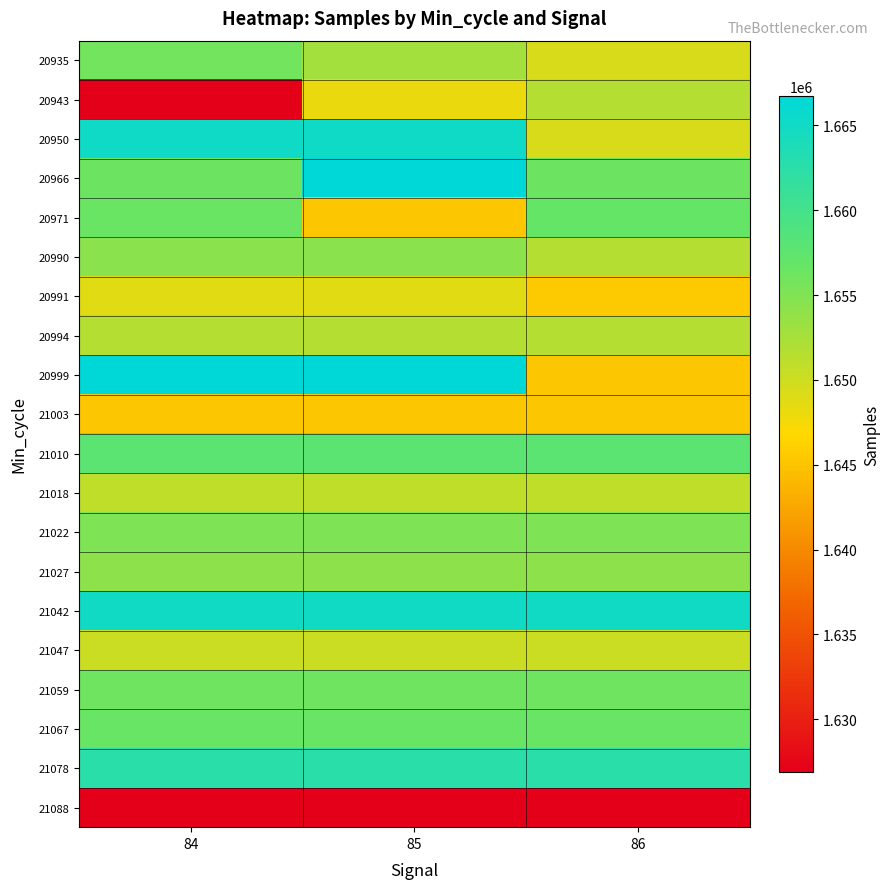

Rank the series by their maximum value, from highest to lowest.

20966, 20999, 20950, 21042, 21078, 21010, 20971, 21067, 21059, 20935, 21022, 20990, 21027, 20943, 20994, 21018, 21047, 20991, 21003, 21088